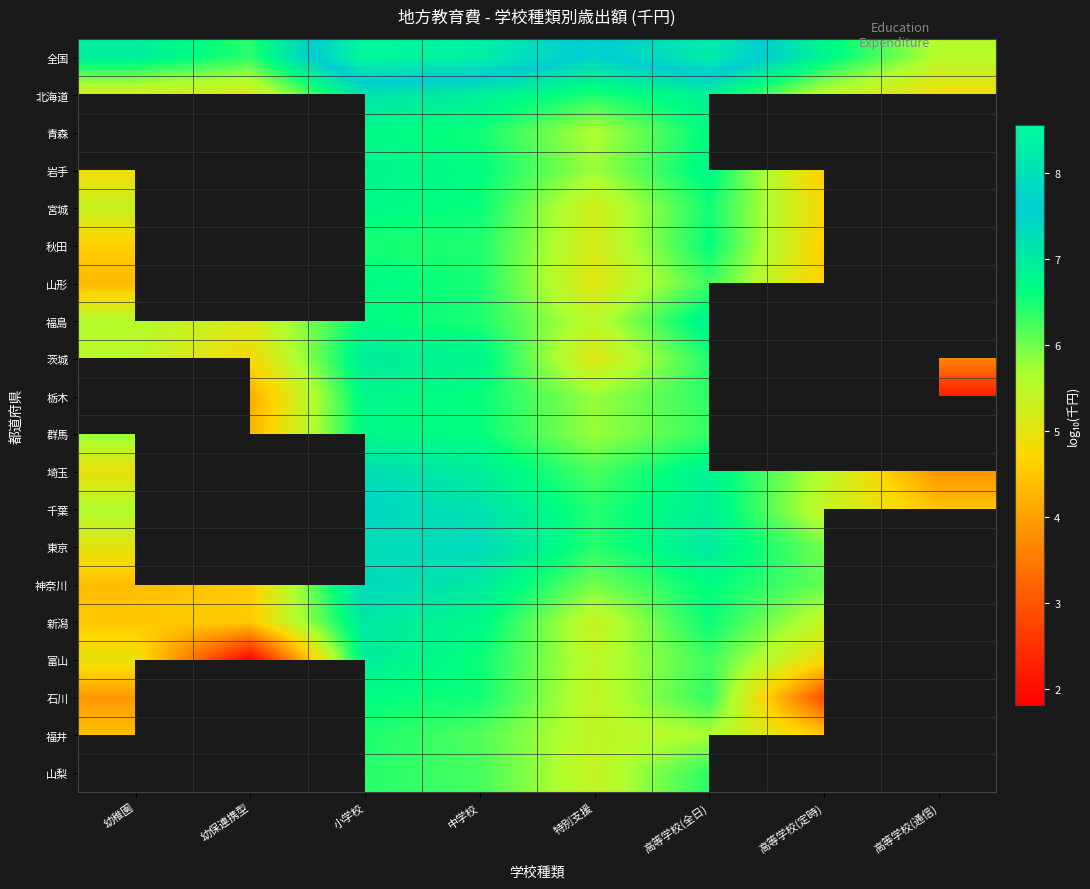

At which category is the sum across all series the highest?

小学校